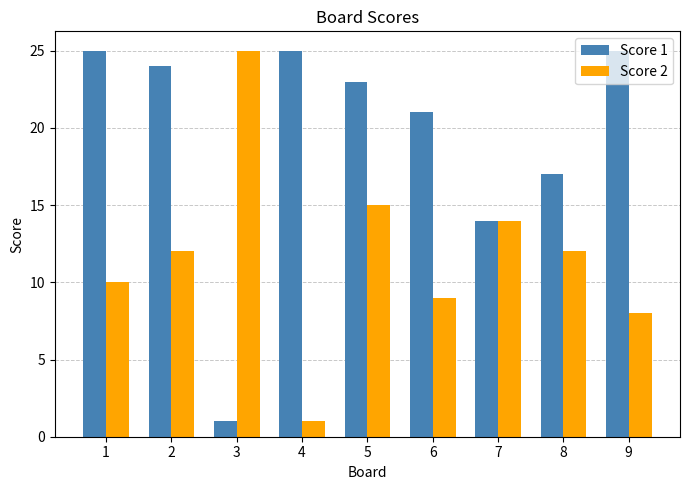

What is the minimum value shown in the chart?

1